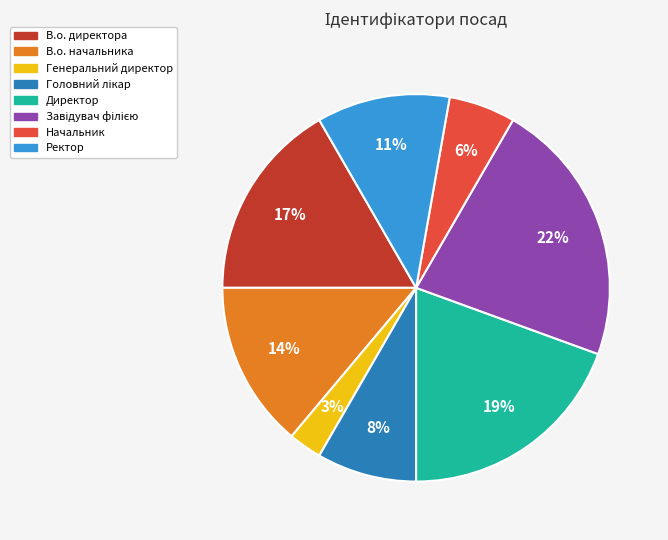

To the nearest percent, what is the difference between the Начальник and Генеральний директор slice percentages?

3%